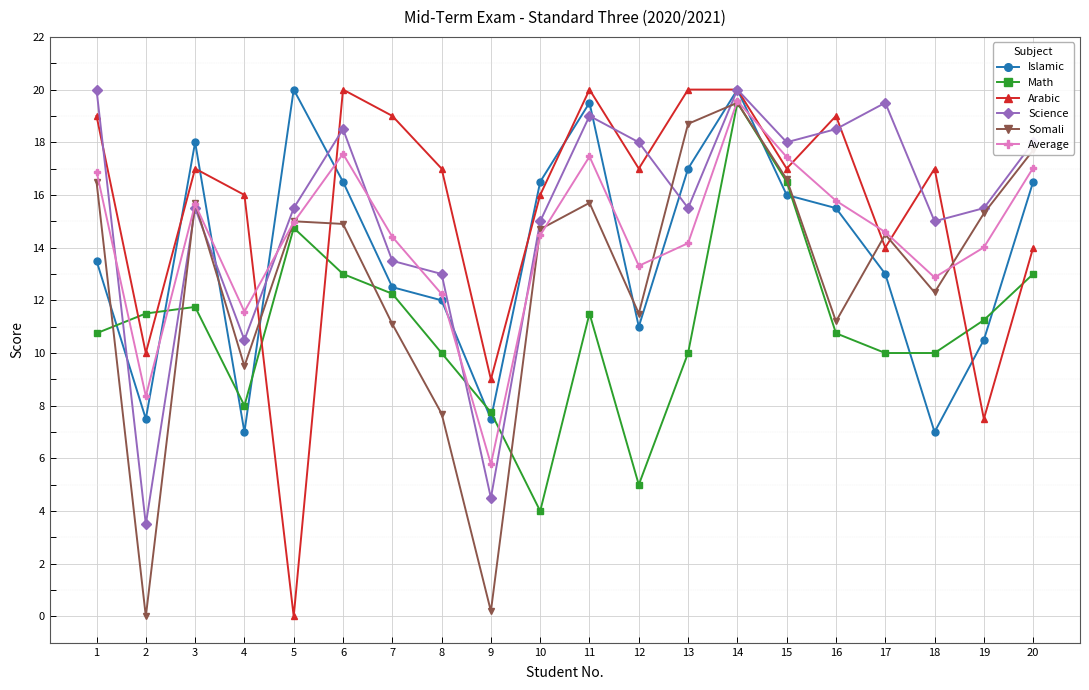

Count the number of data series in this chart.

6